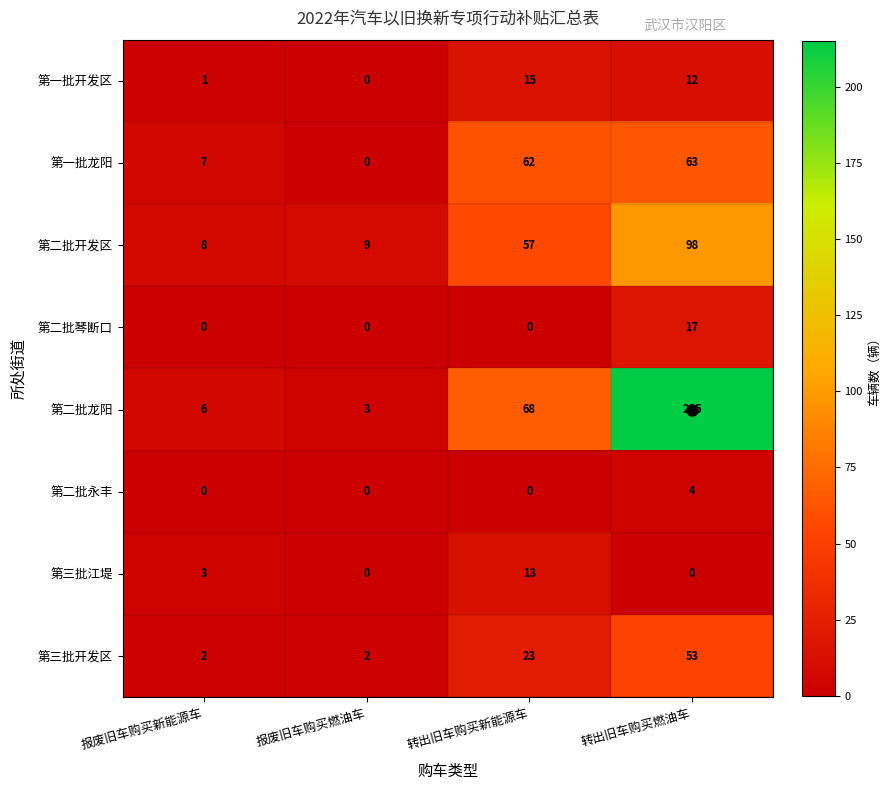

Is it true that 第三批江堤 equals -4 at 报废旧车购买燃油车?

False